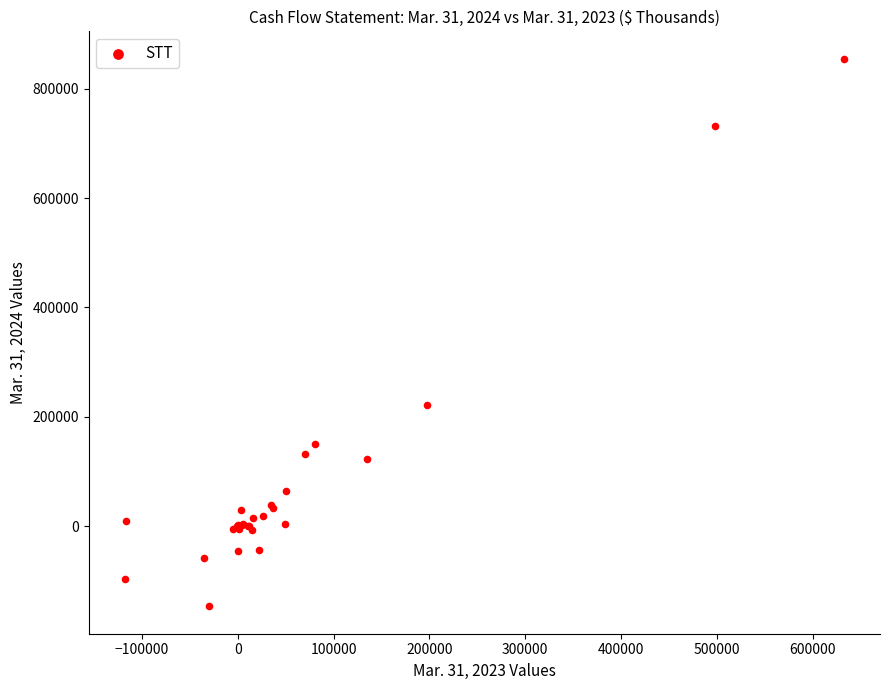

What Y value in the scatter plot is closest to 354035?

220708